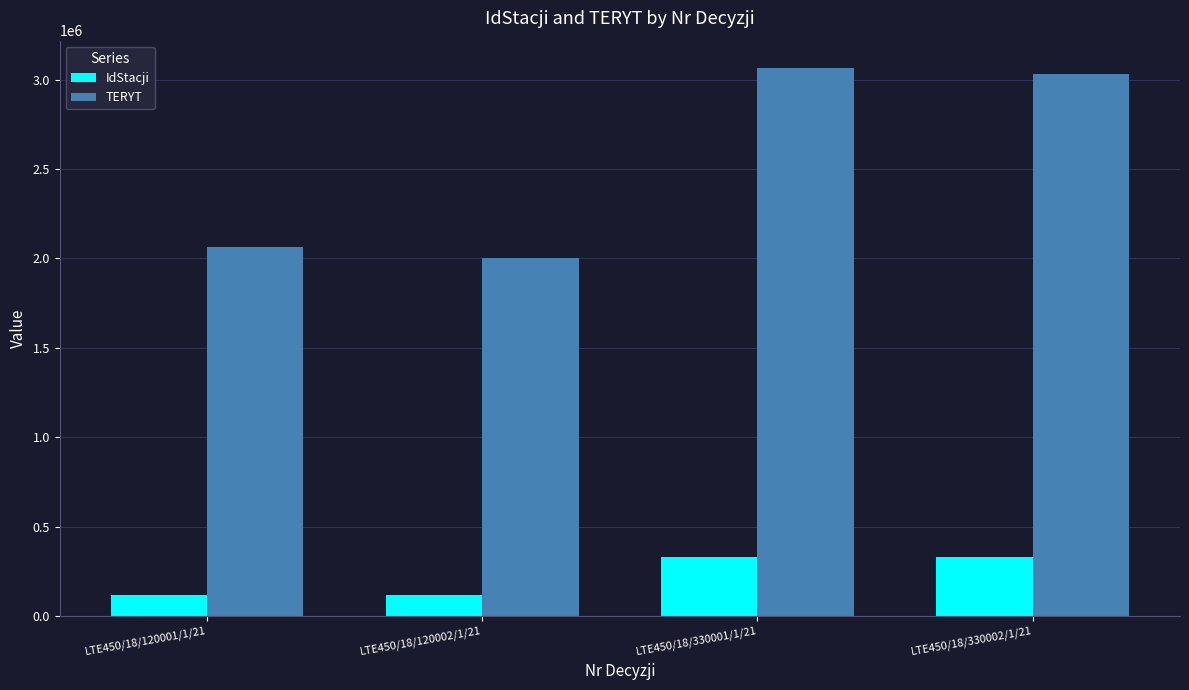

What is the difference between the maximum and minimum values in the IdStacji series?

210001